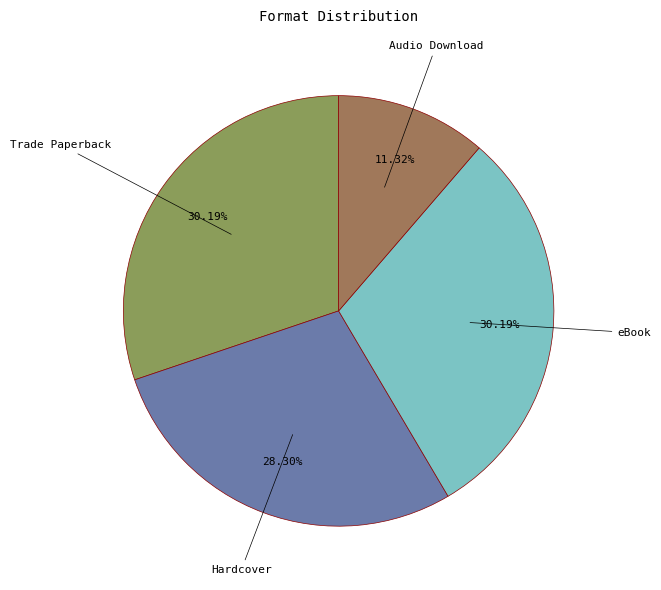

Does any single category account for the majority?

No